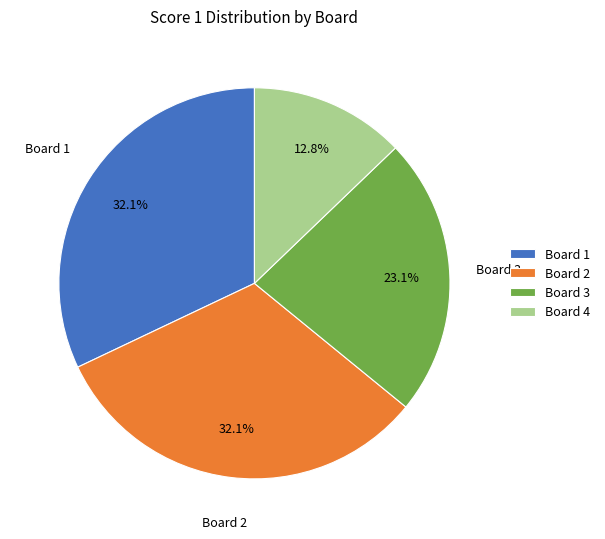

What is the smallest slice in the pie chart?

Board 4